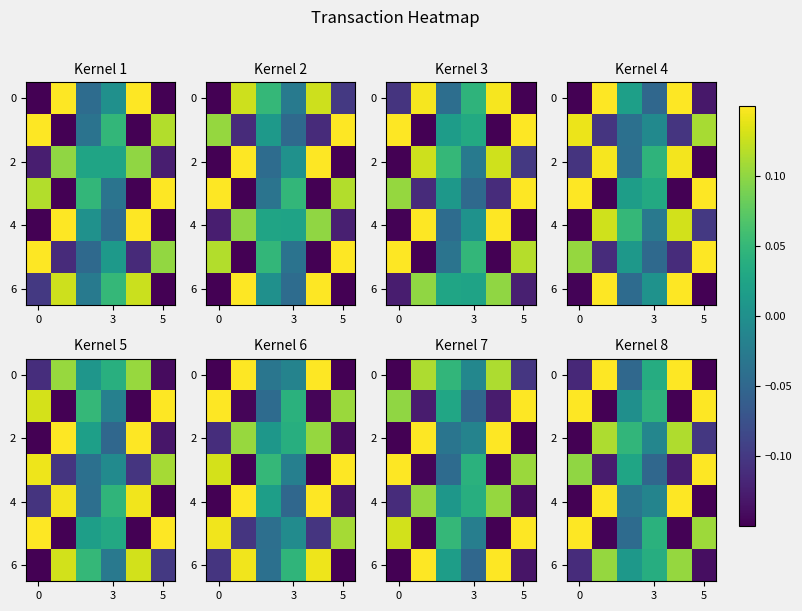

The row_4 series shows -0.1 at 5. True or false?

False